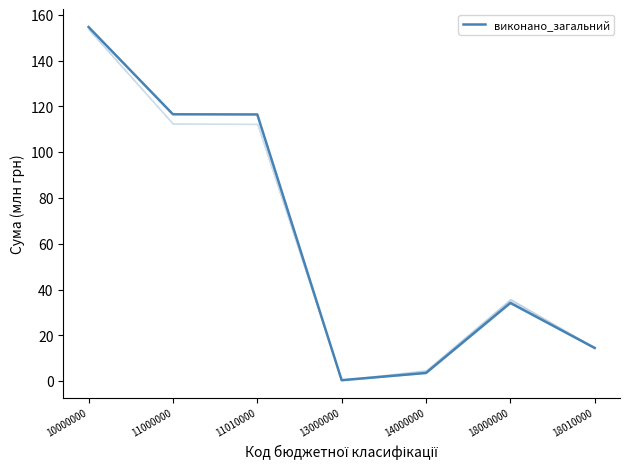

What is the average value?

62.9